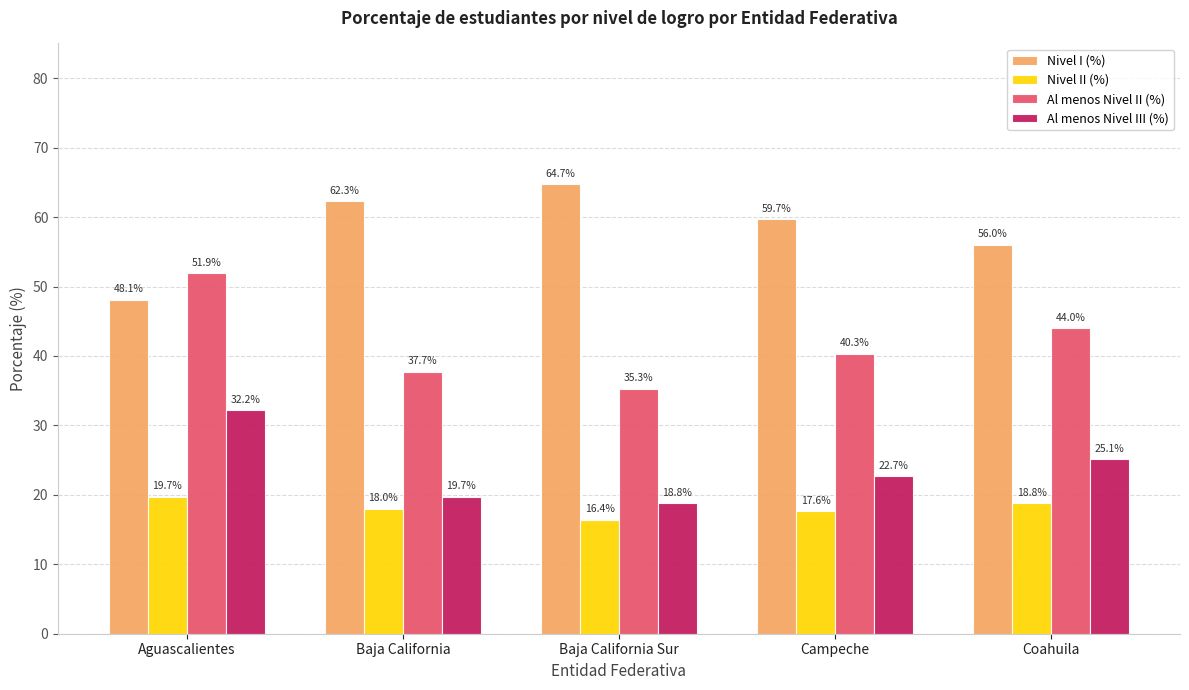

Which label corresponds to the largest value in the chart?

Baja California Sur